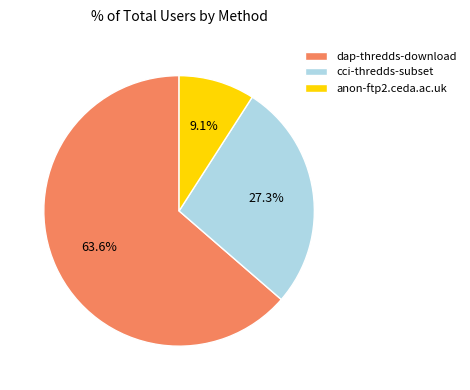

Which has a higher value, anon-ftp2.ceda.ac.uk or dap-thredds-download?

dap-thredds-download